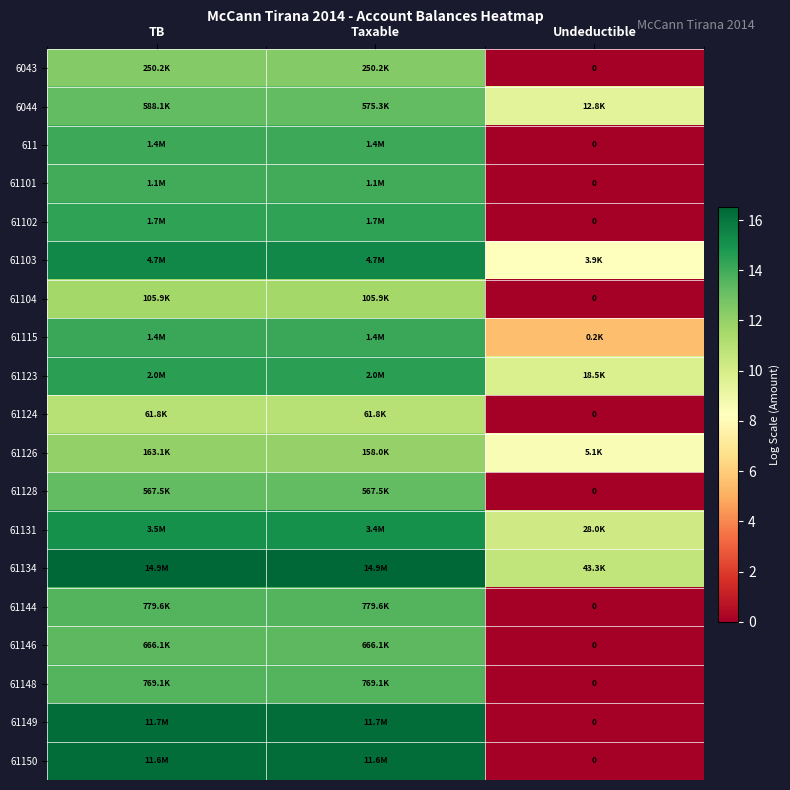

How many categories are shown in the chart?

3